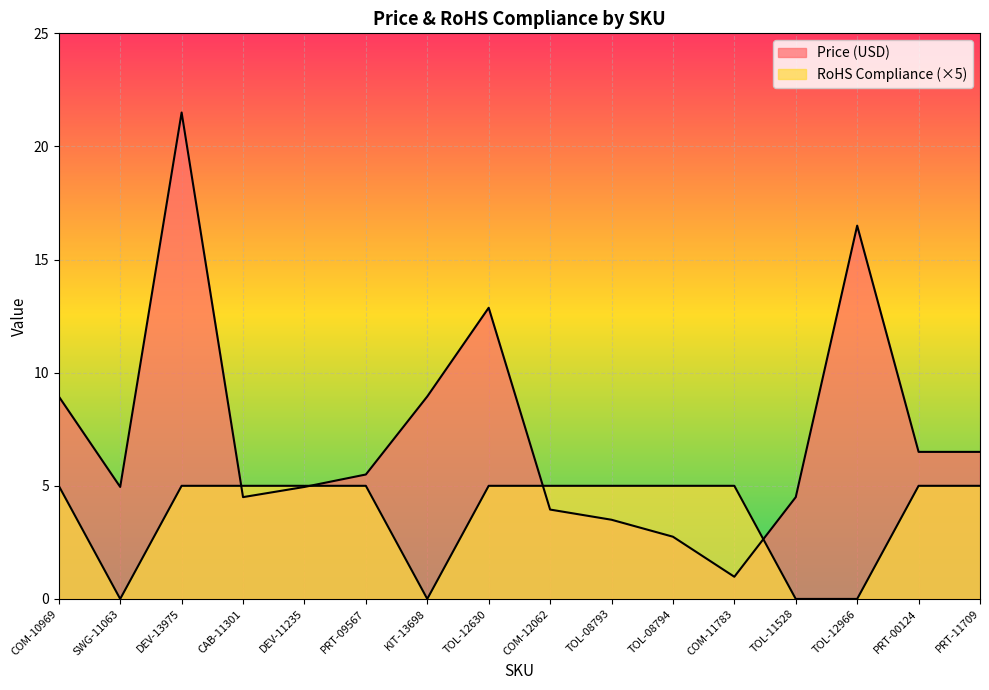

What is the greatest value displayed?

21.5